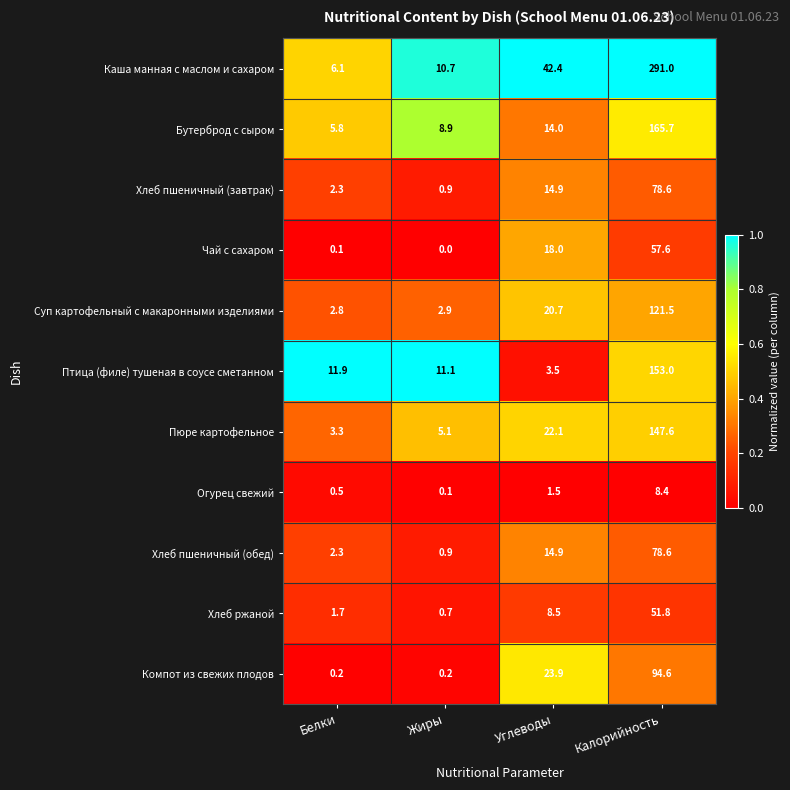

The Хлеб ржаной series shows 1.7 at Белки. True or false?

True